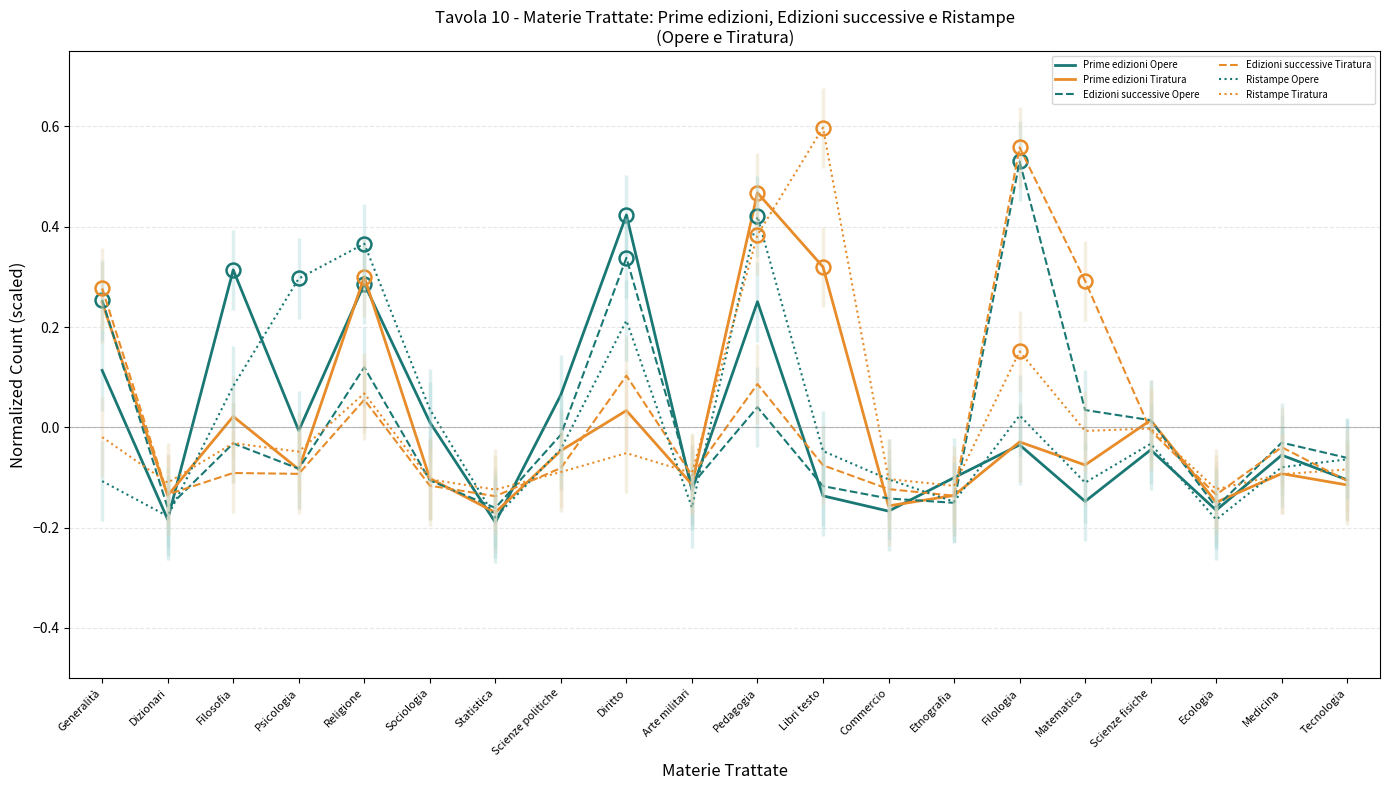

How many data points in Prime edizioni Opere are less than 0?

13